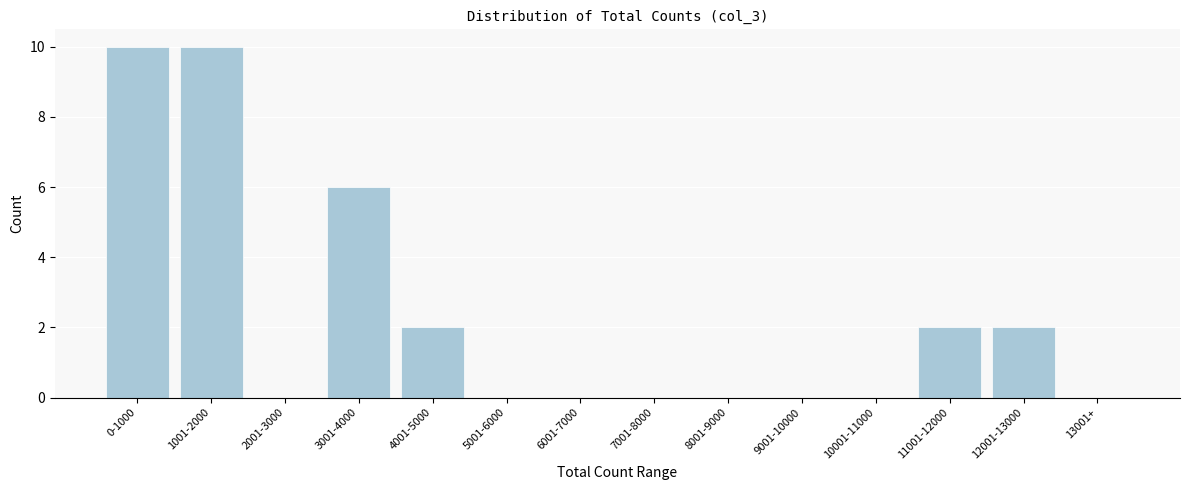

Reading right to left, what are all the values shown in this chart?

13001+=0	12001-13000=2	11001-12000=2	10001-11000=0	9001-10000=0	8001-9000=0	7001-8000=0	6001-7000=0	5001-6000=0	4001-5000=2	3001-4000=6	2001-3000=0	1001-2000=10	0-1000=10